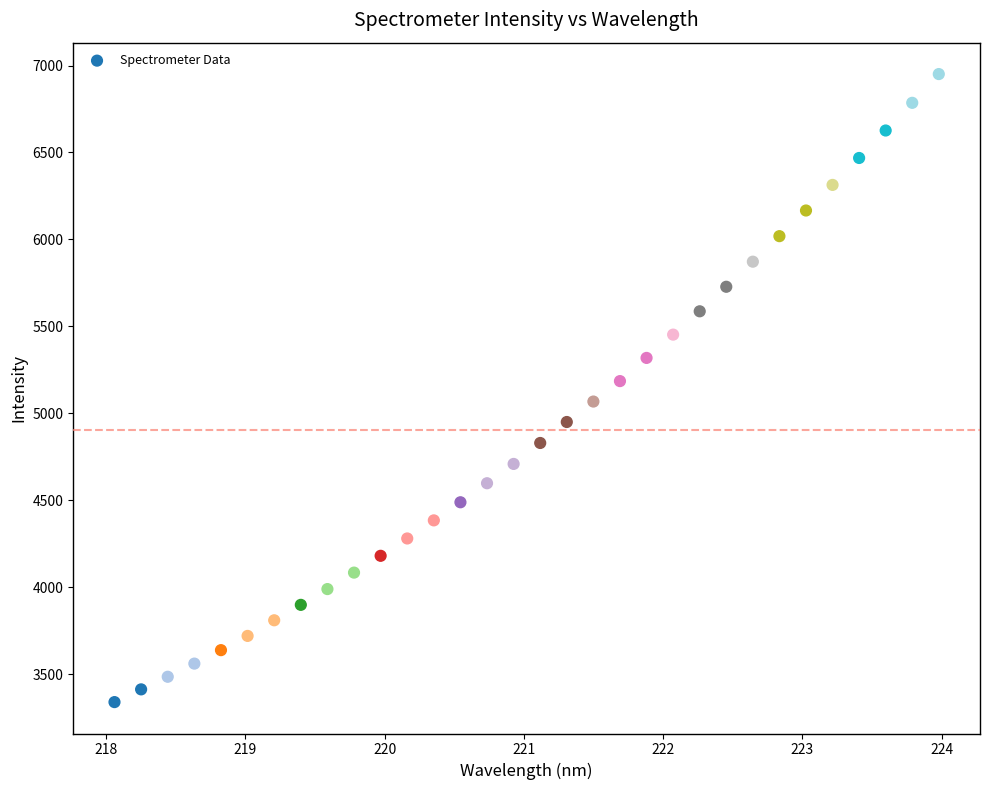

What is the range of Y values (max minus min)?

3611.7